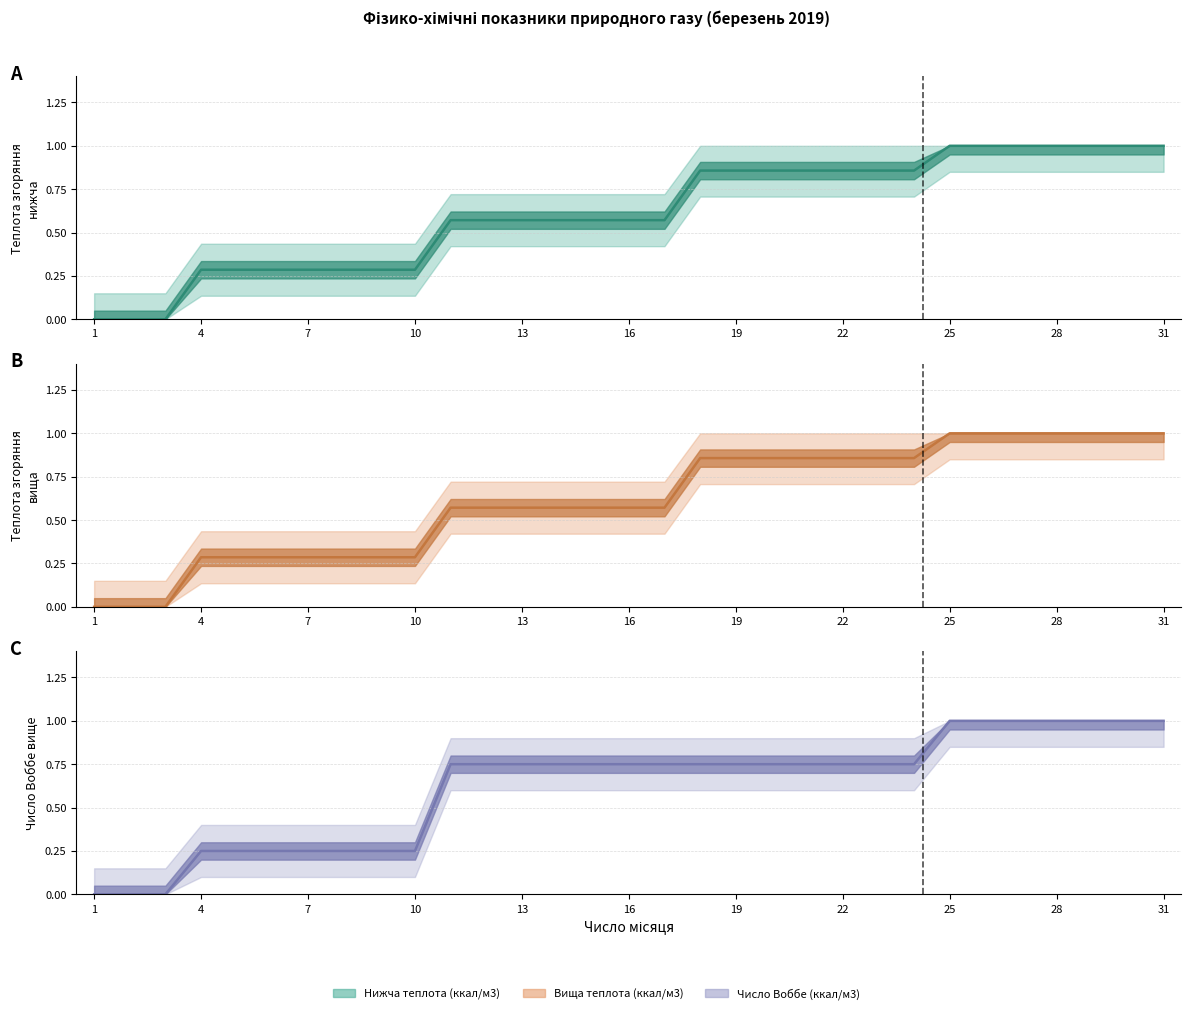

What is the difference between the Теплота згоряння нижча, МДж/м3 values at 20 and 4?

0.6